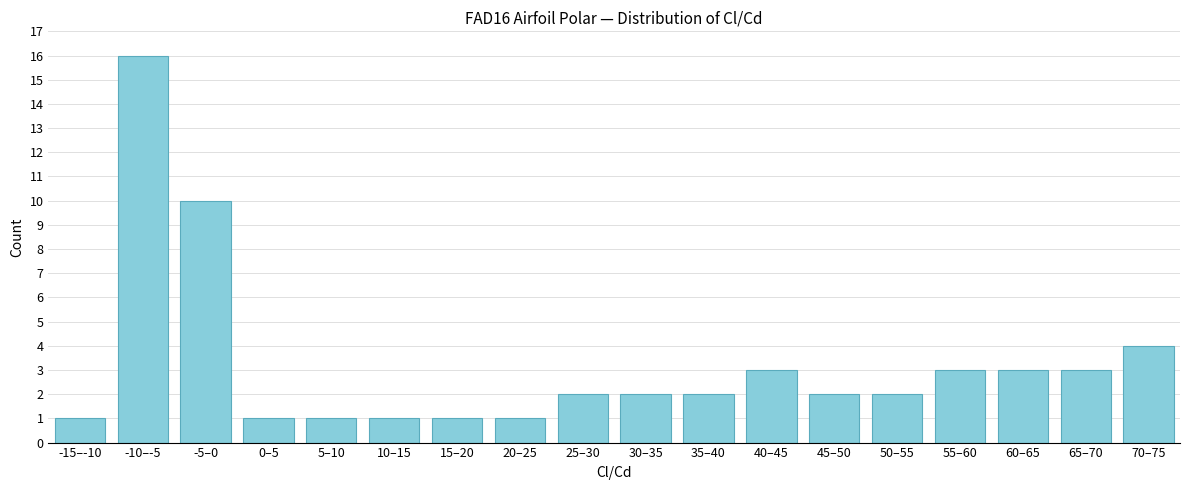

Reading left to right, transcribe all the data shown in this chart.

1	16	10	1	1	1	1	1	2	2	2	3	2	2	3	3	3	4